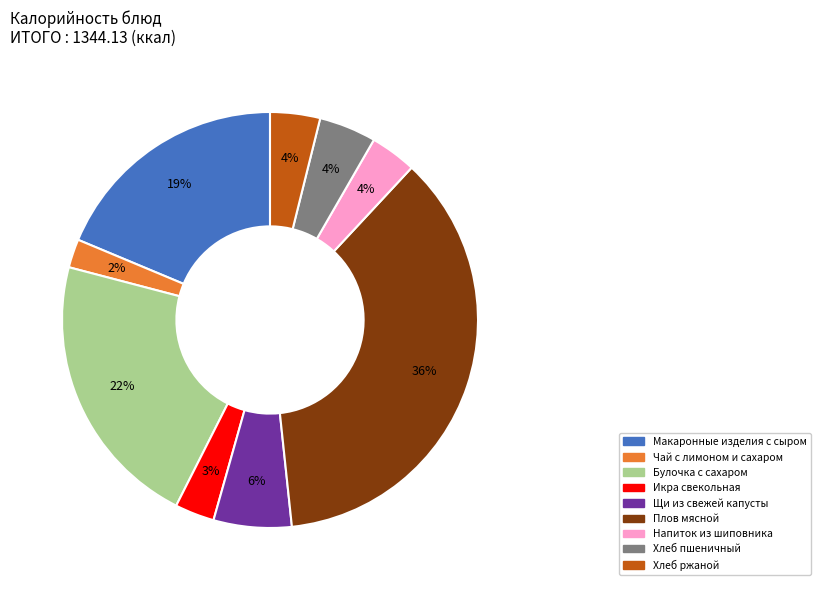

Does any single category account for the majority?

No